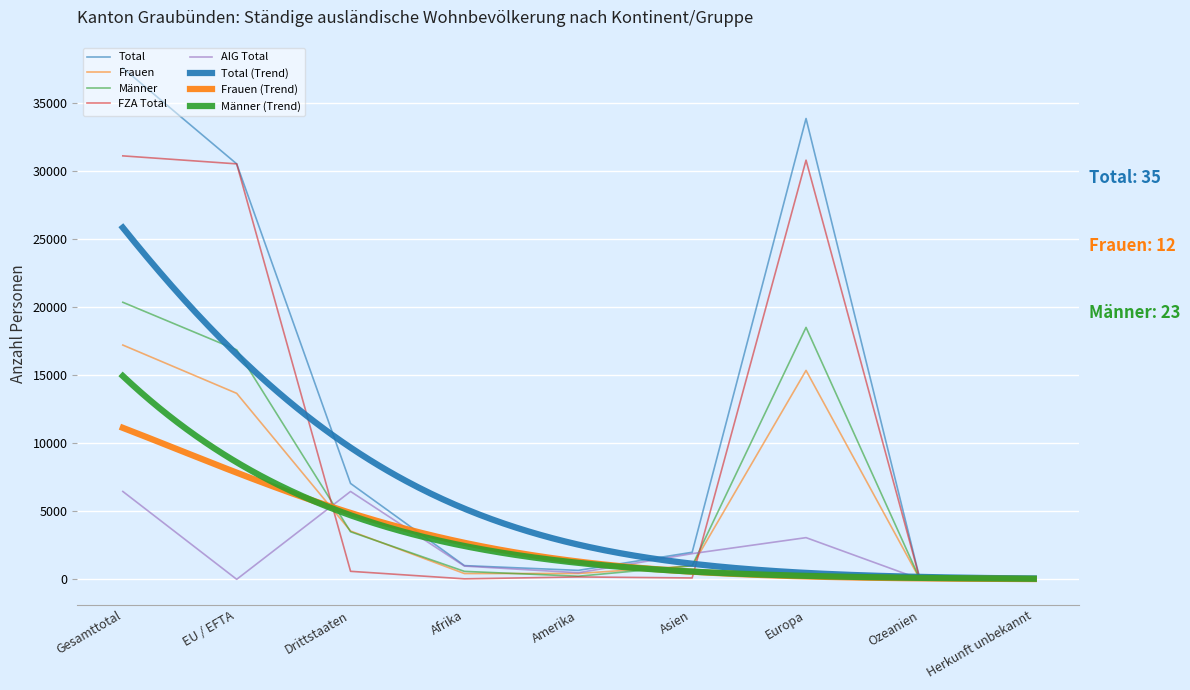

Which label corresponds to the smallest value in the chart?

EU / EFTA